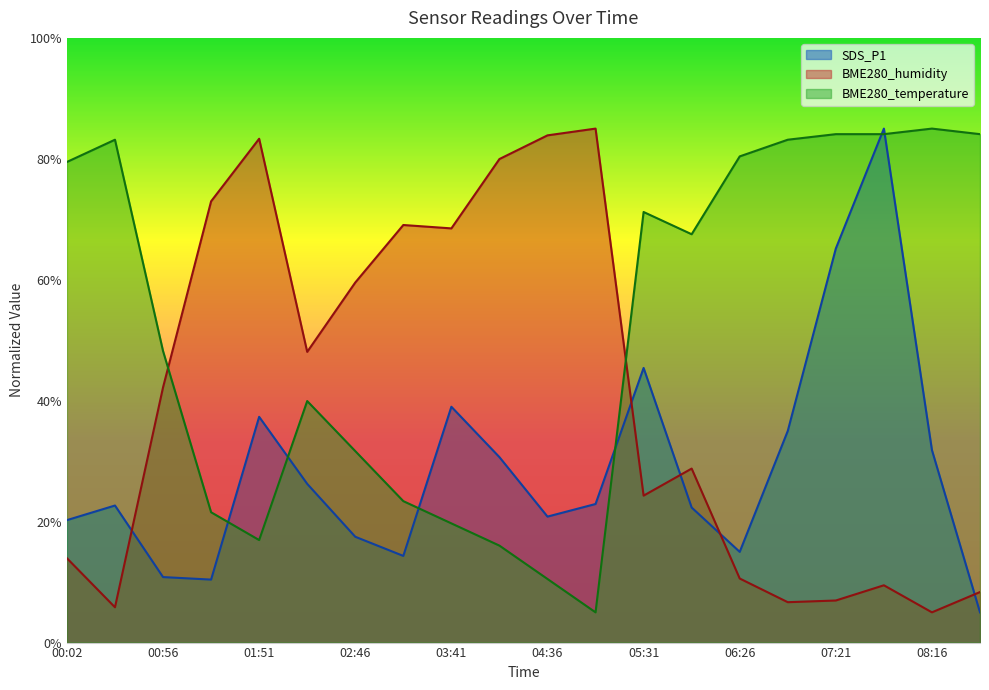

How many data points in SDS_P1 are above 22?

12